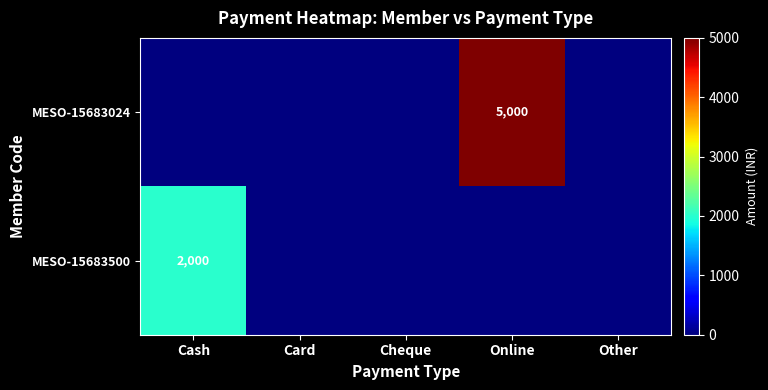

The value of MESO-15683500 at Cash is 2000. True or false?

True